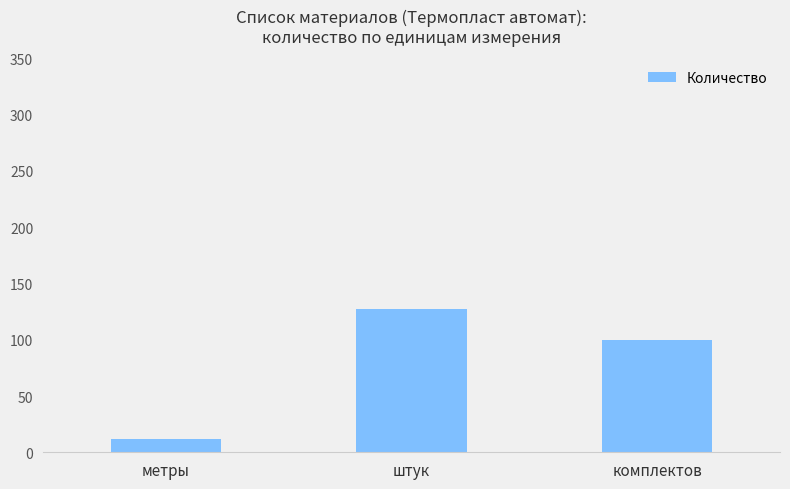

What is the label of the 2nd bar from the left?

штук